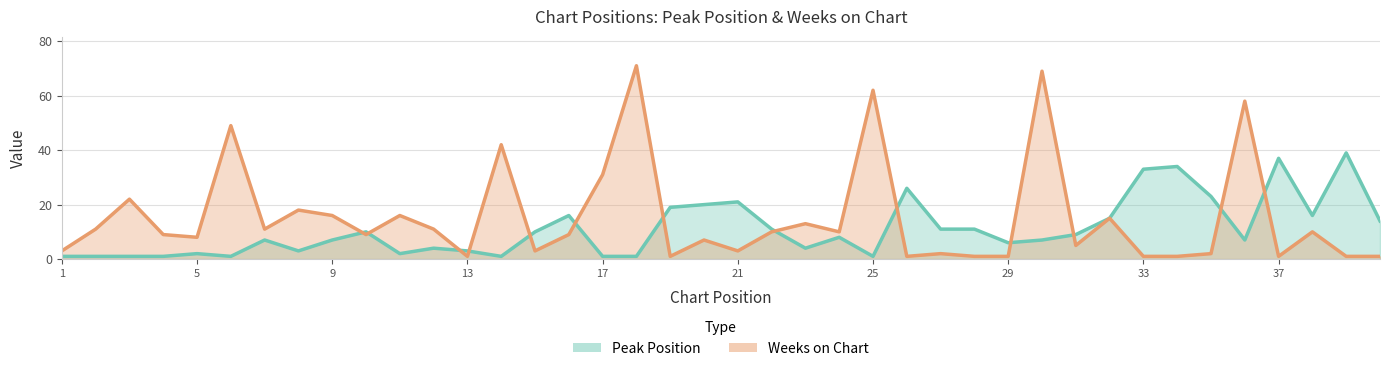

What is the sum of the Weeks on Chart values at 21 and 37?

4